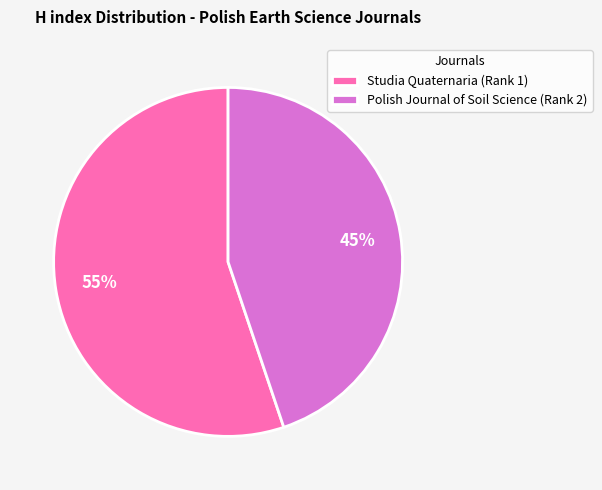

Do Studia Quaternaria (Rank 1) and Polish Journal of Soil Science (Rank 2) together represent more than half of the pie?

Yes